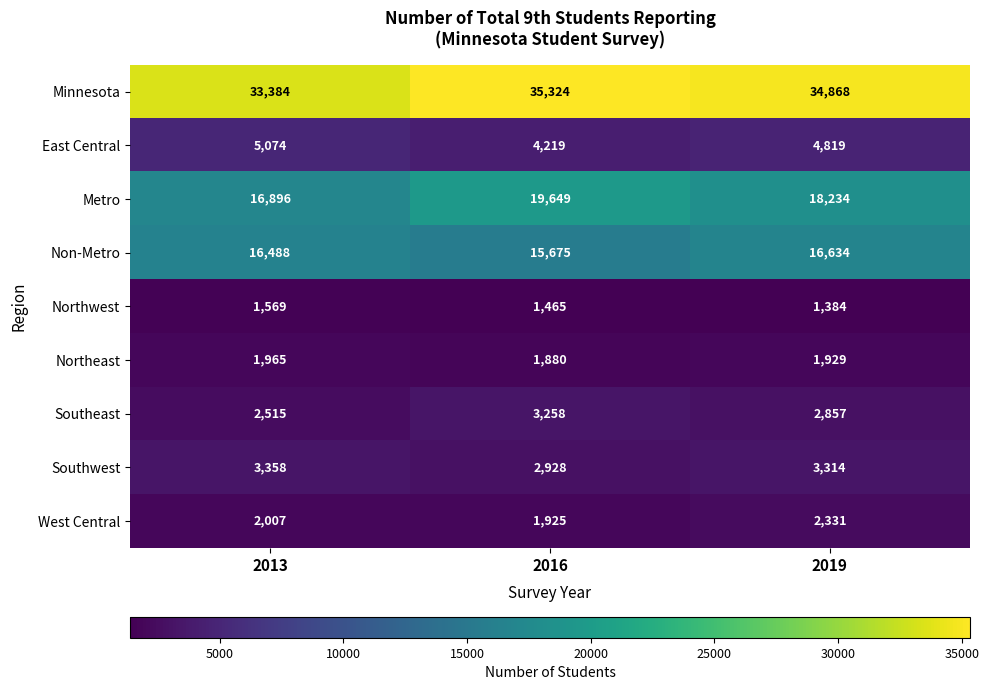

What is the difference between the East Central values at 2019 and 2013?

255